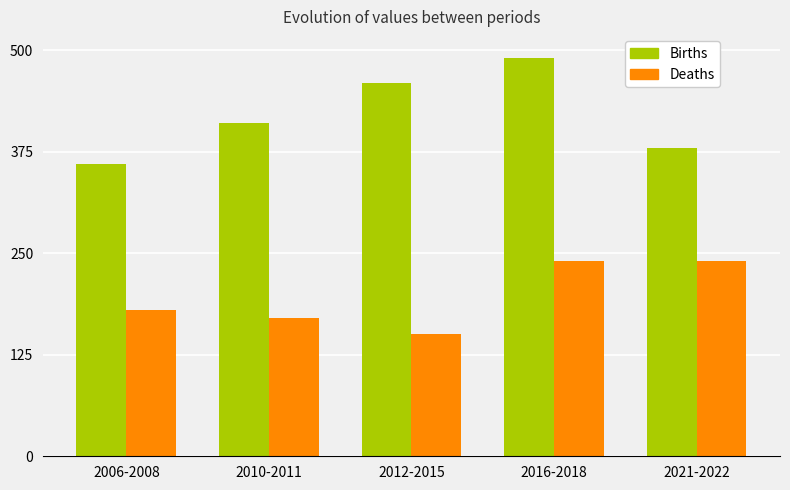

What is the value of the Births bar at the 1st from the left?

360